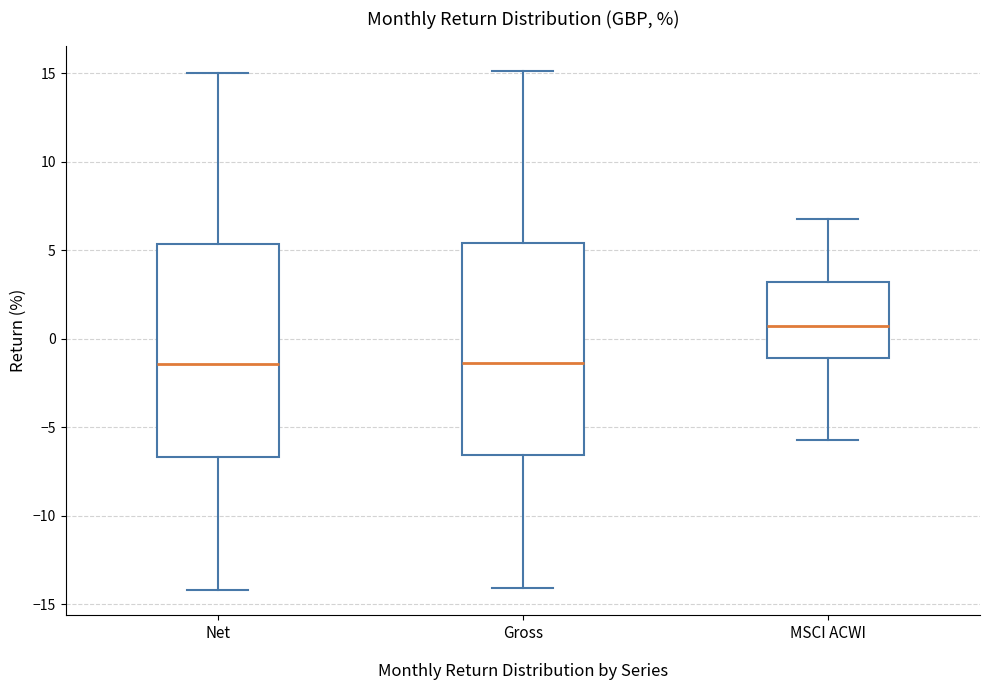

Which box's median line is the highest?

MSCI ACWI